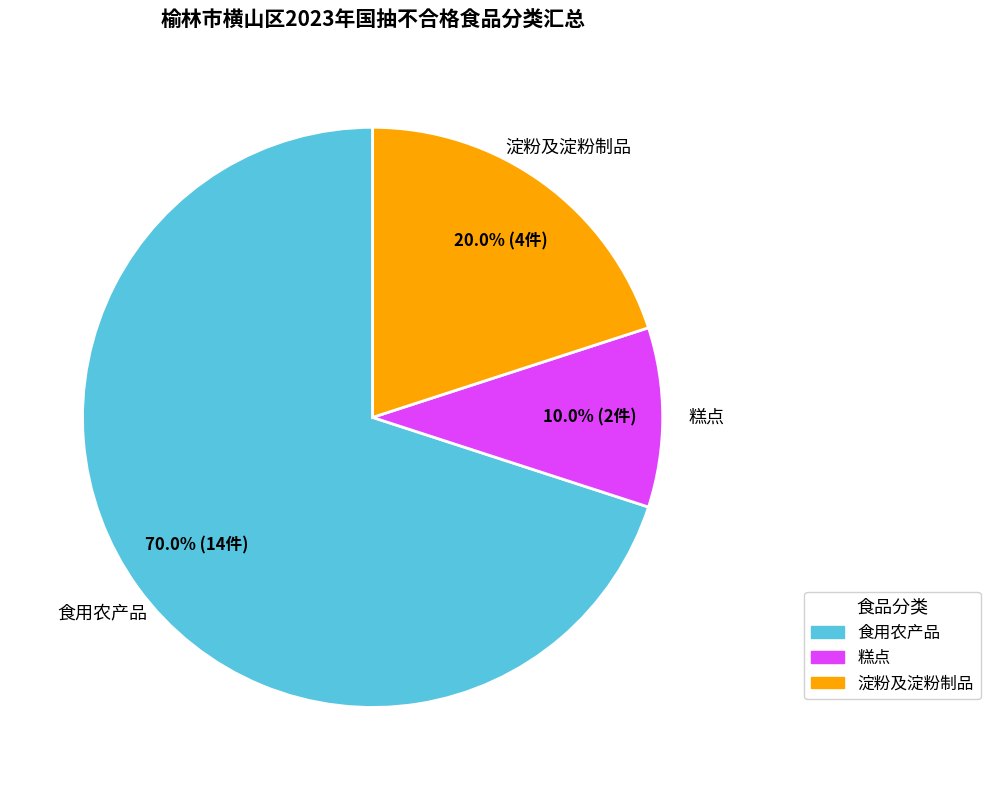

Rank the categories by value from highest to lowest.

食用农产品, 淀粉及淀粉制品, 糕点